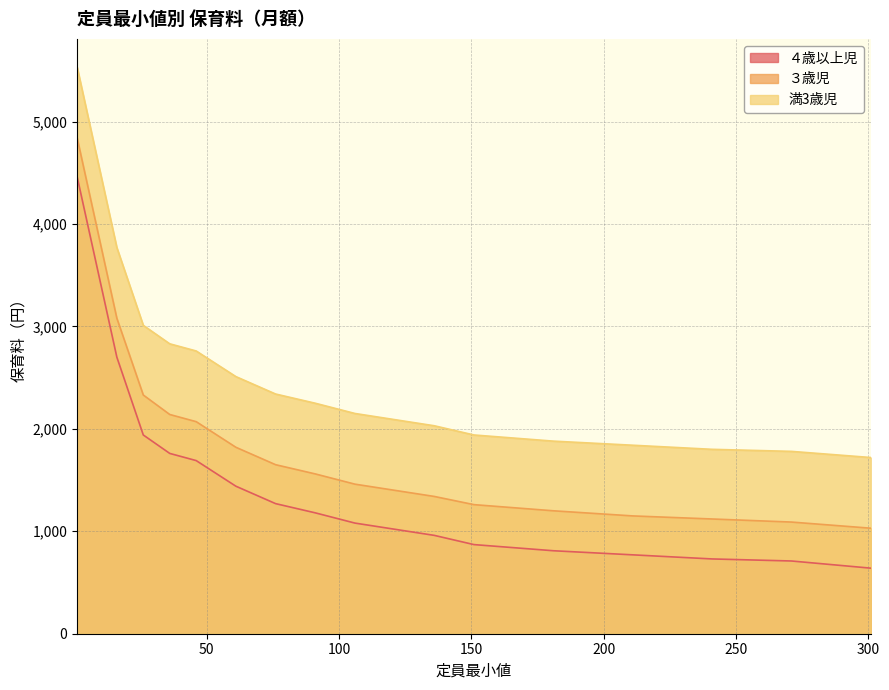

Which category has the highest value across all series?

1